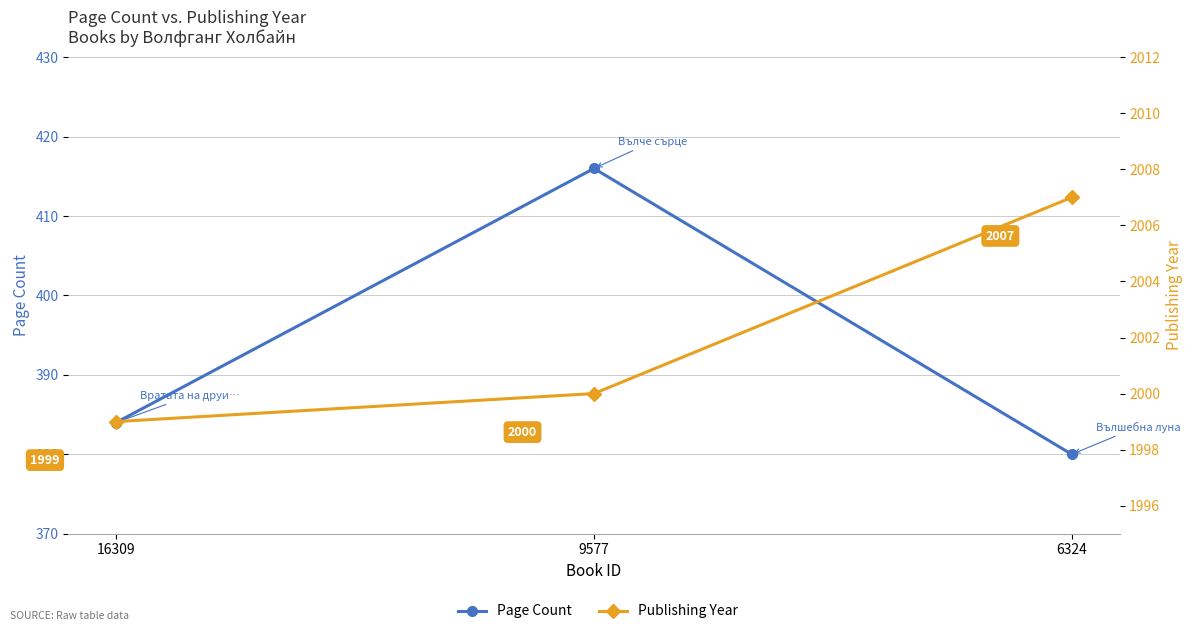

Which has a higher value, 9577 or 6324?

9577